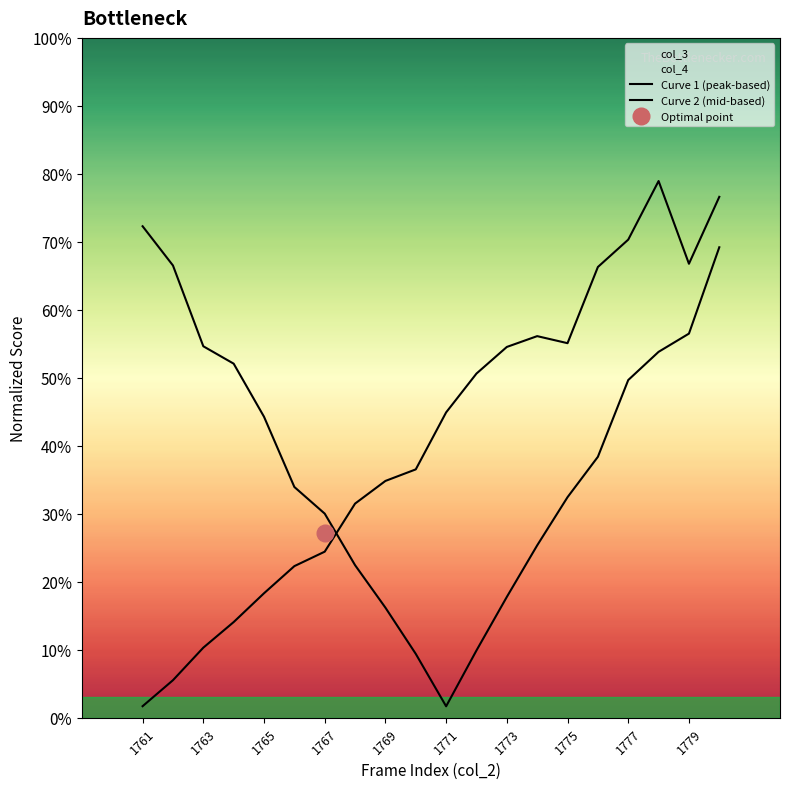

At 1771, list the series in order from largest to smallest.

Curve 1 (peak-based), Curve 2 (mid-based)